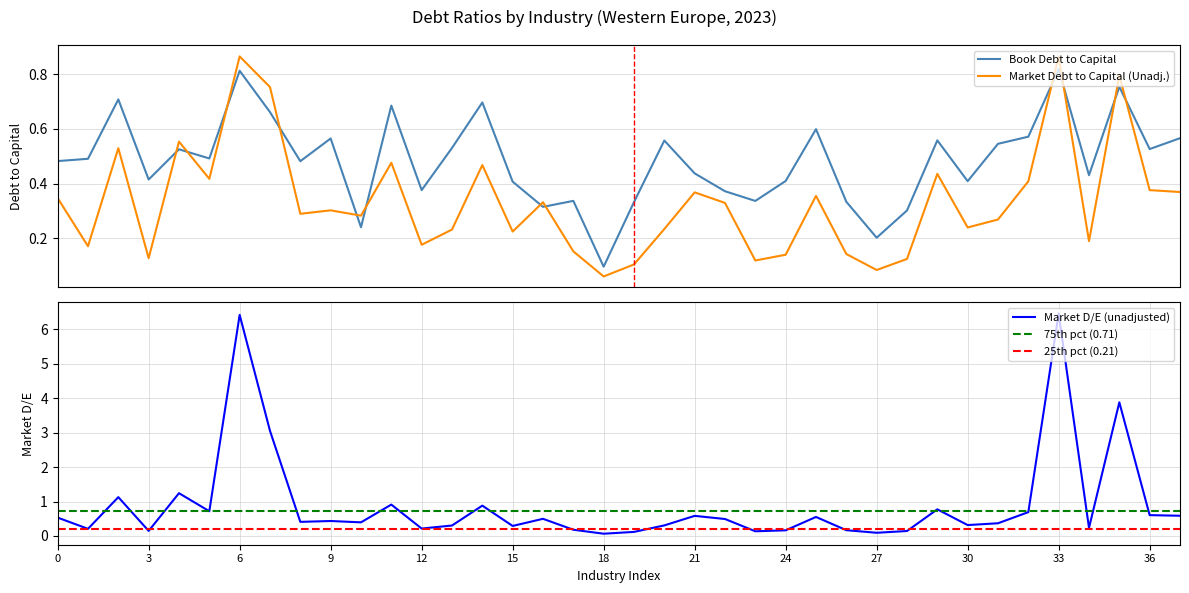

What is the maximum value for Book Debt to Capital?

0.8